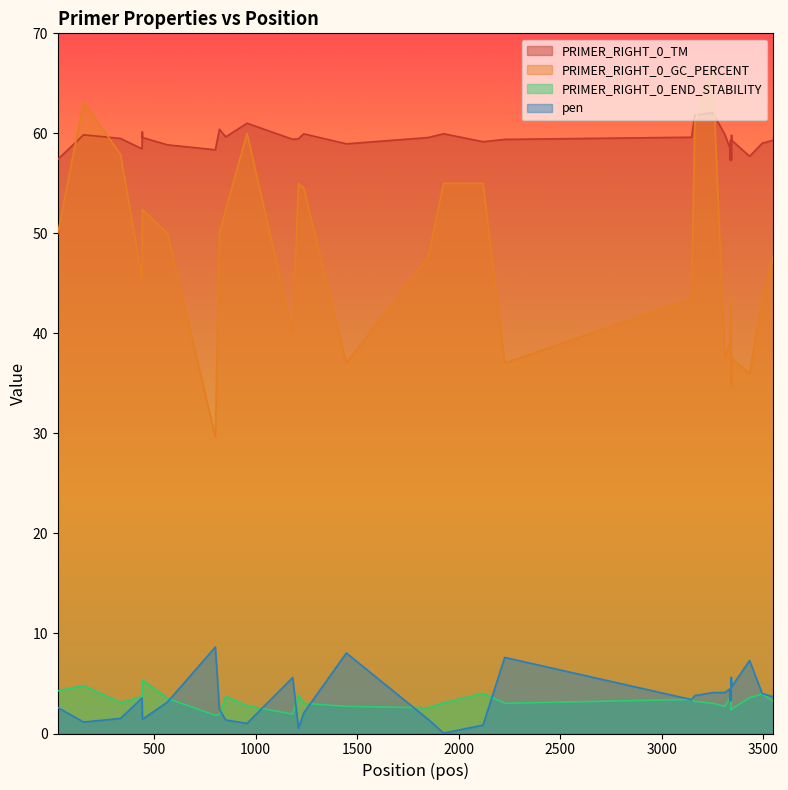

Where does the PRIMER_RIGHT_0_TM series first go above 59?

153